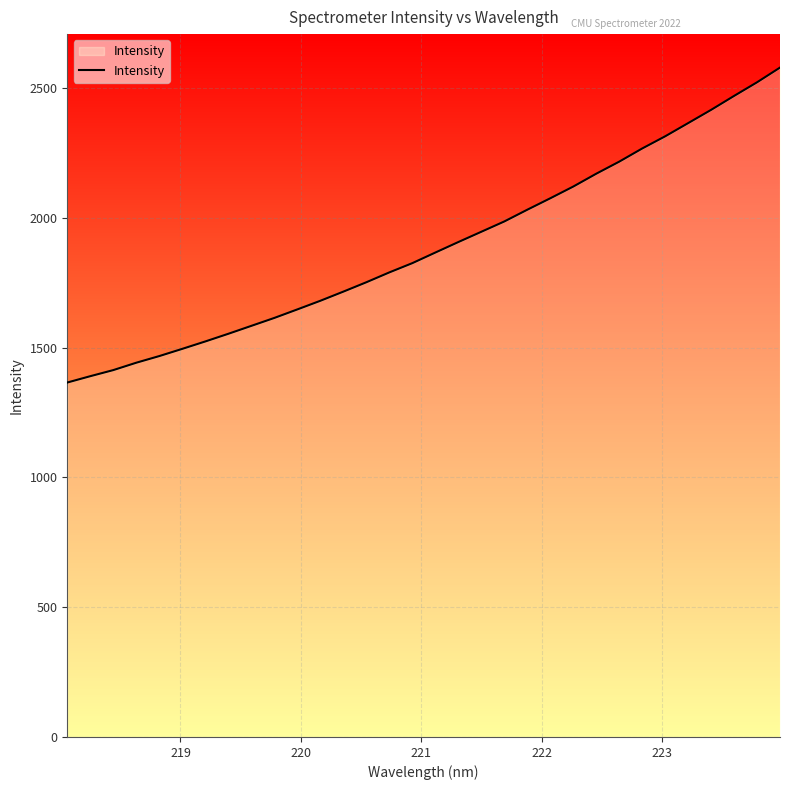

What is the difference between the maximum and minimum values?

1213.1